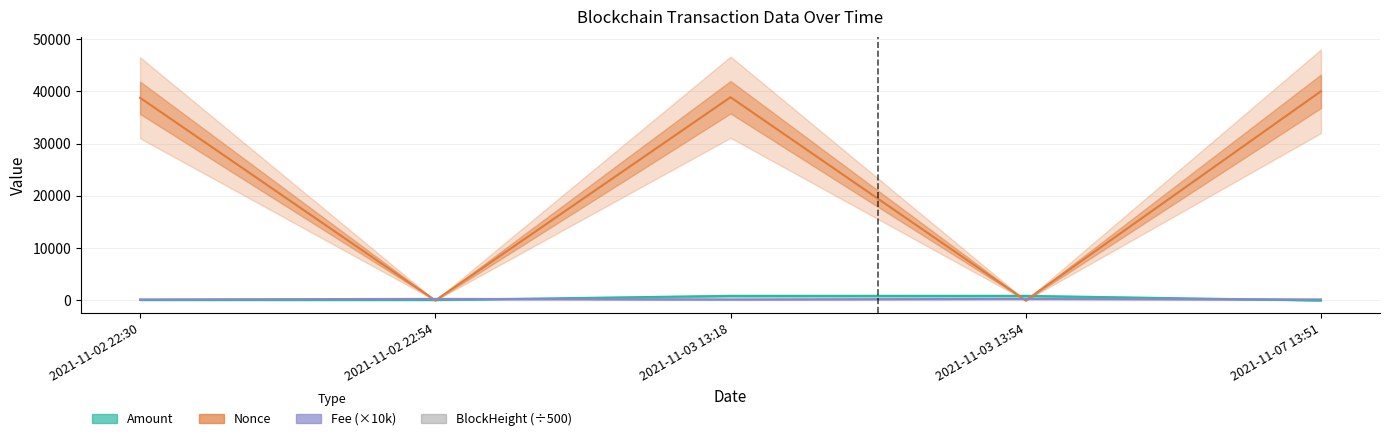

Is it true that Amount equals 870.0 at 2021-11-03 13:18?

True